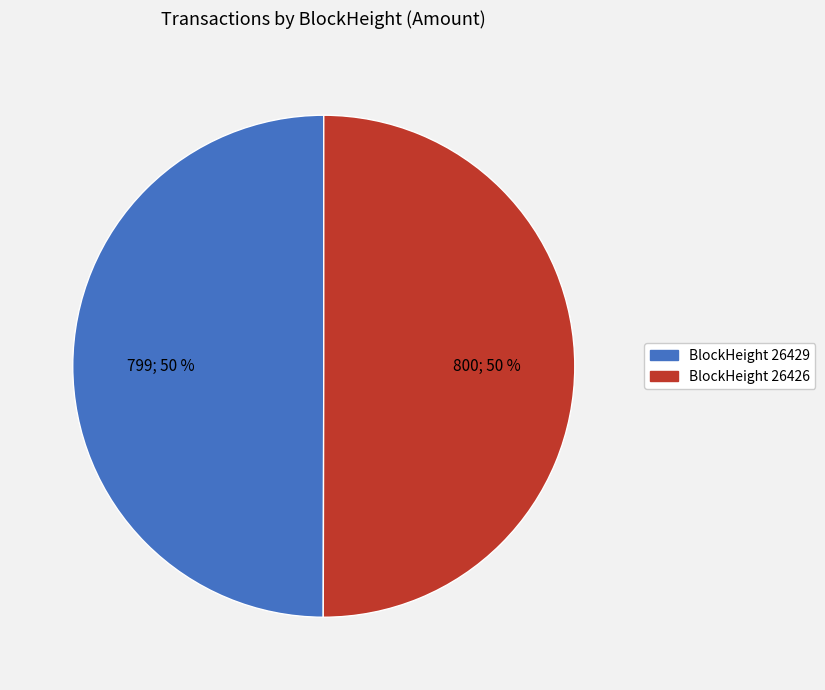

To the nearest percent, what is the average slice percentage?

50%